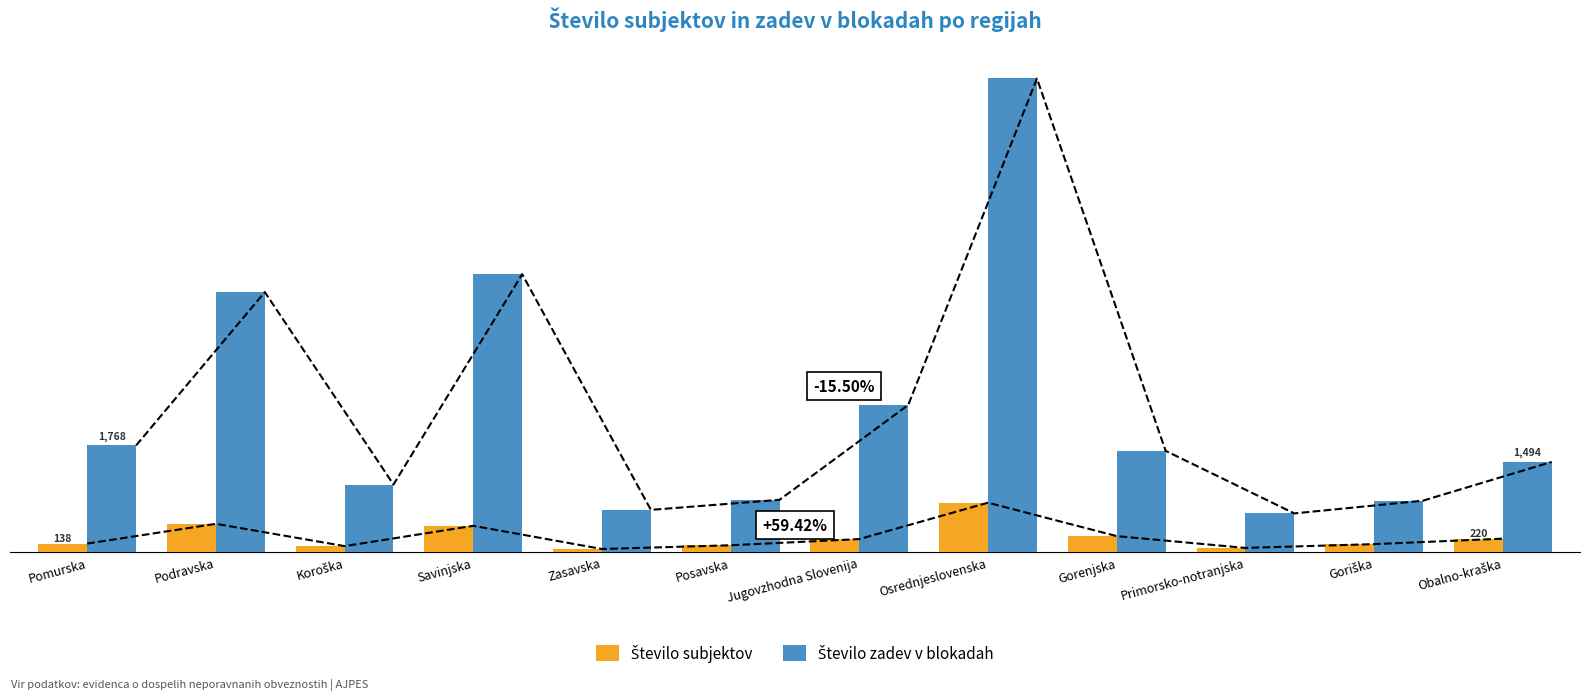

Read the Število subjektov value at Zasavska, to the nearest 50.

50